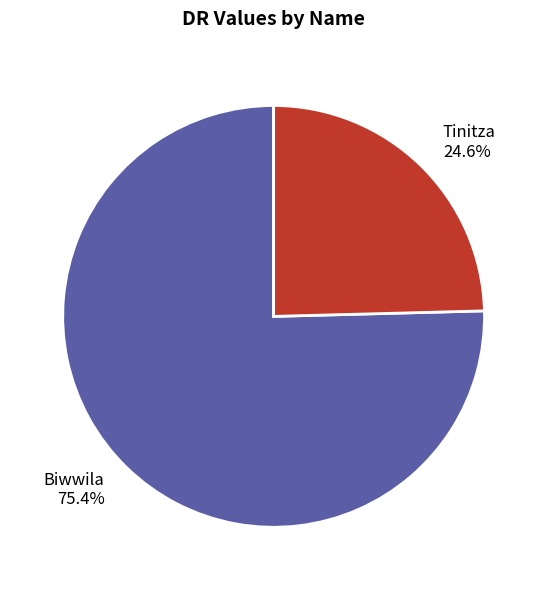

To the nearest percent, what percentage of the pie is Tinitza?

25%